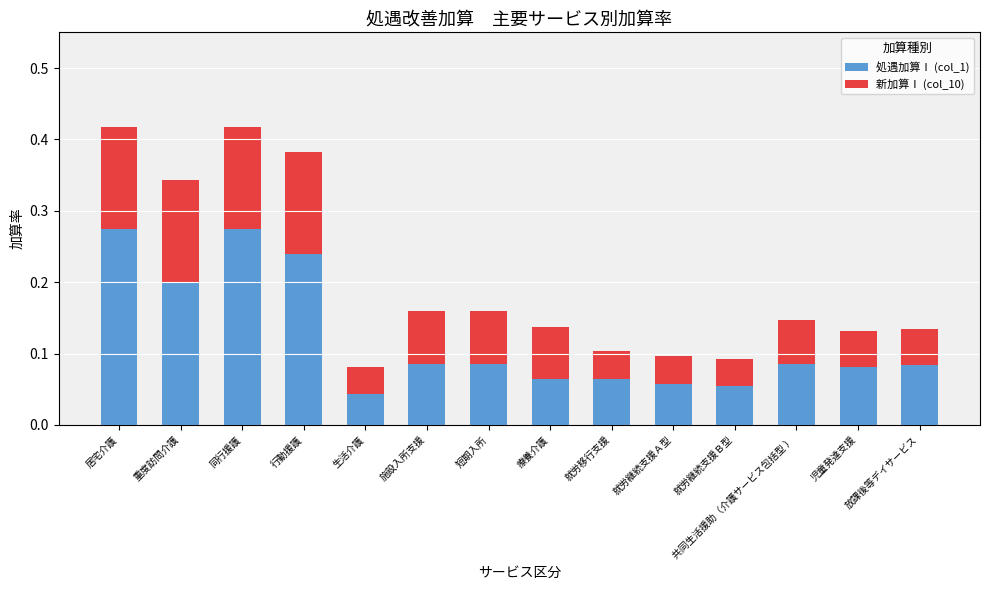

How many 処遇加算Ⅰ (col_1) values are between 0 and 1?

14